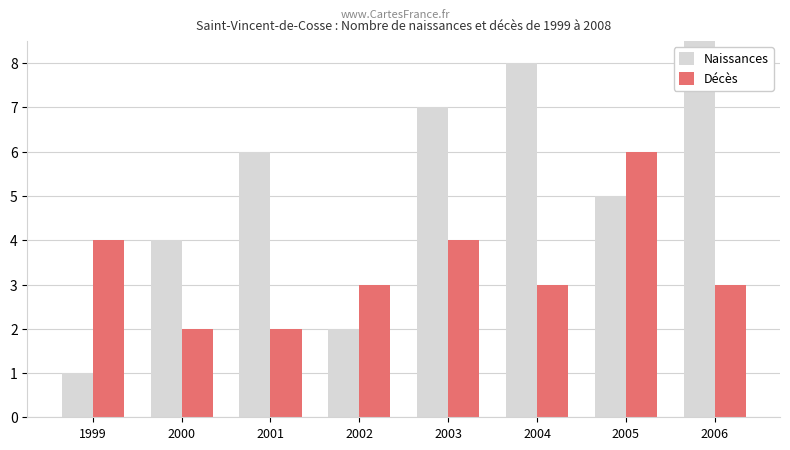

The Naissances series shows 2 at 1999. True or false?

False